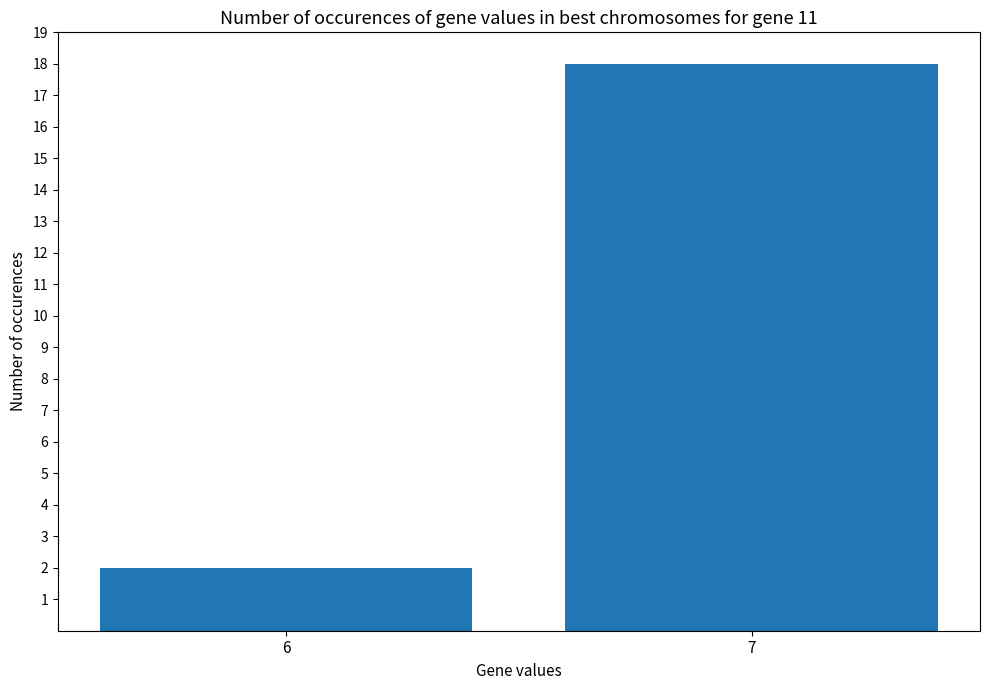

The chart shows a value of 18 at 7. True or false?

True